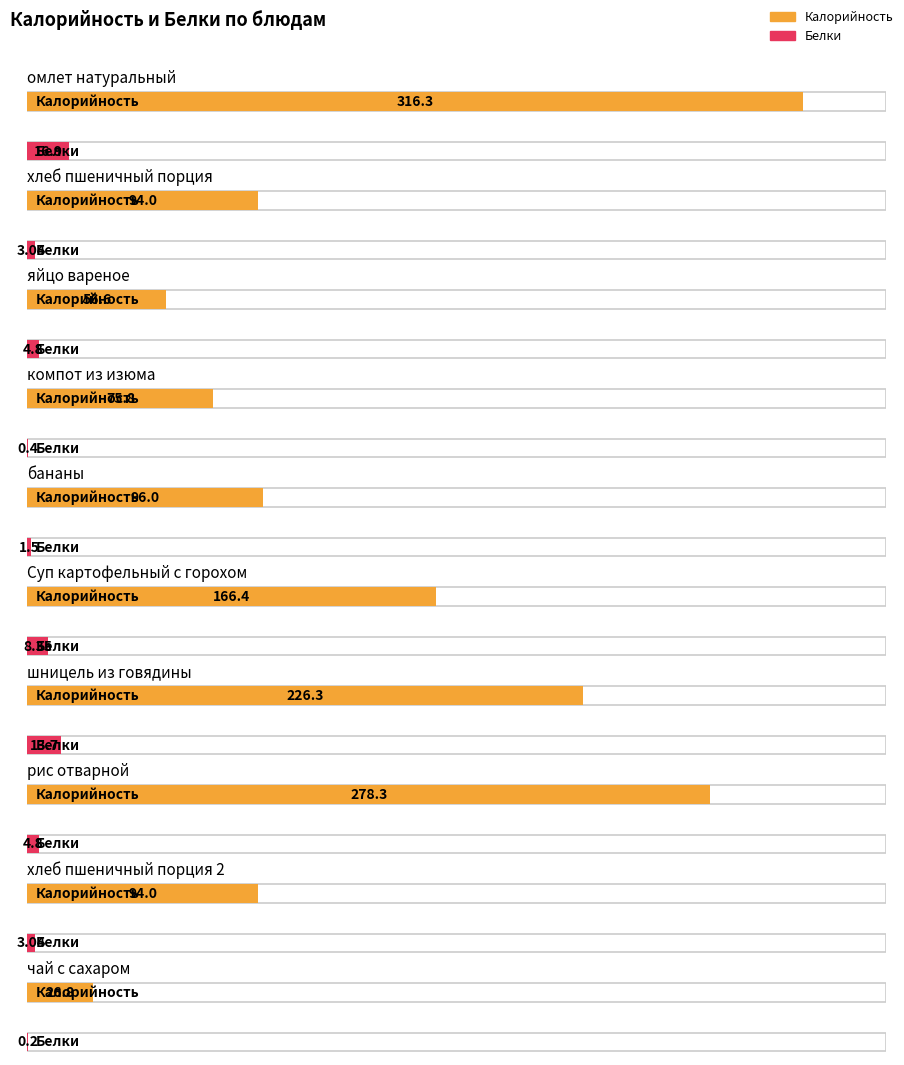

What is the average value of the Белки series?

5.7